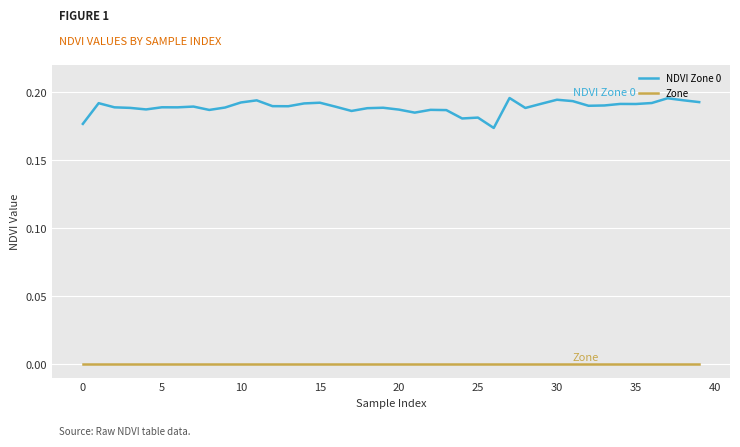

Which series has the widest spread of values?

NDVI Zone 0